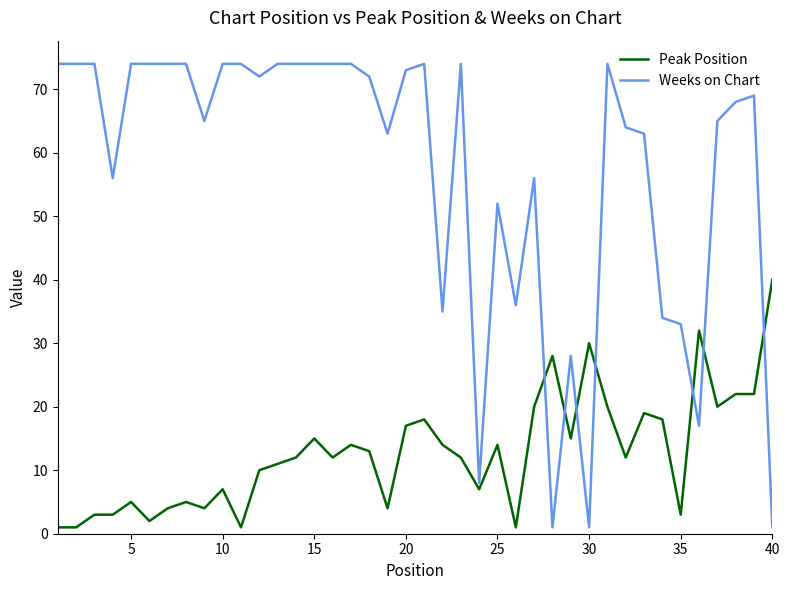

How many categories are shown in the chart?

40